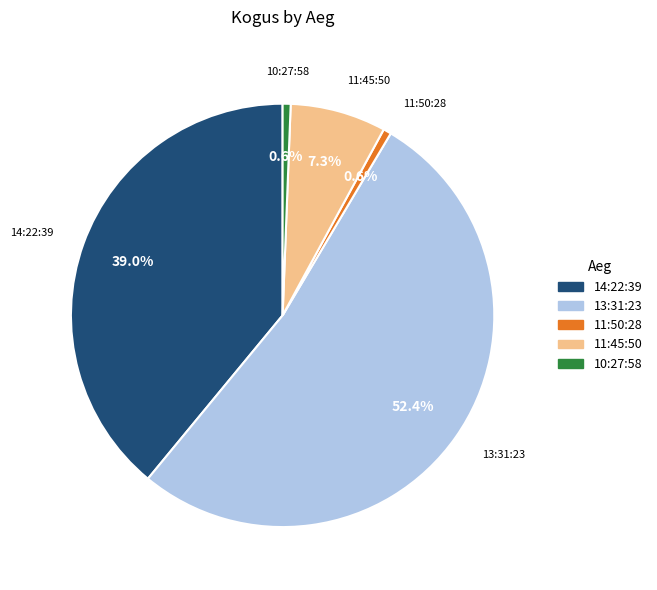

Which has a higher value, 11:45:50 or 13:31:23?

13:31:23